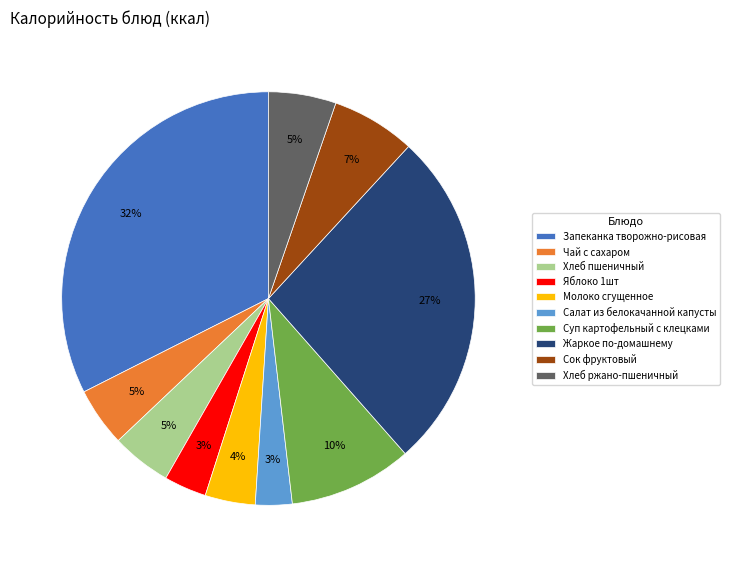

Count the number of slices in the pie.

10